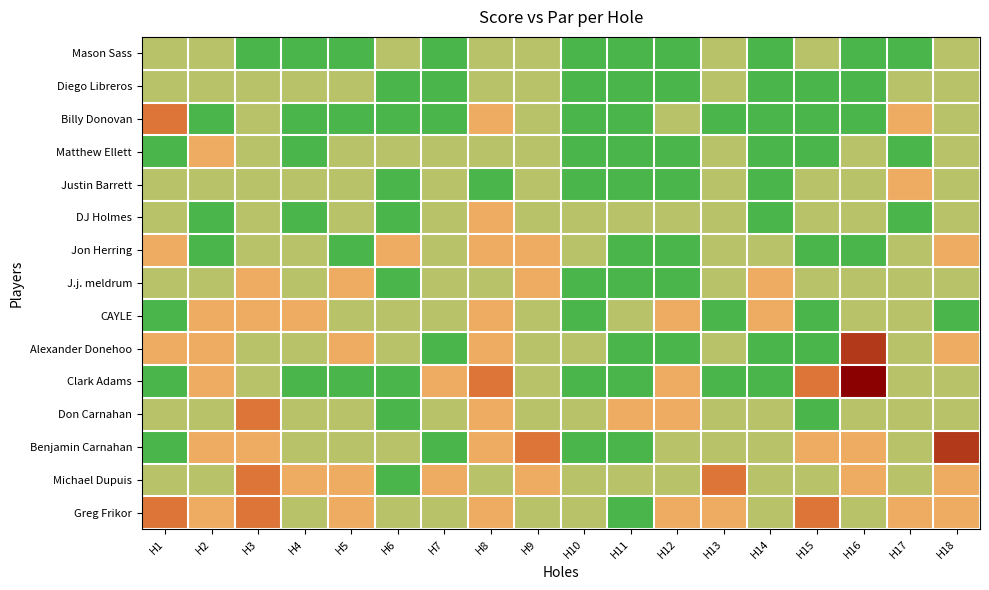

Which series has the widest spread of values?

Clark Adams